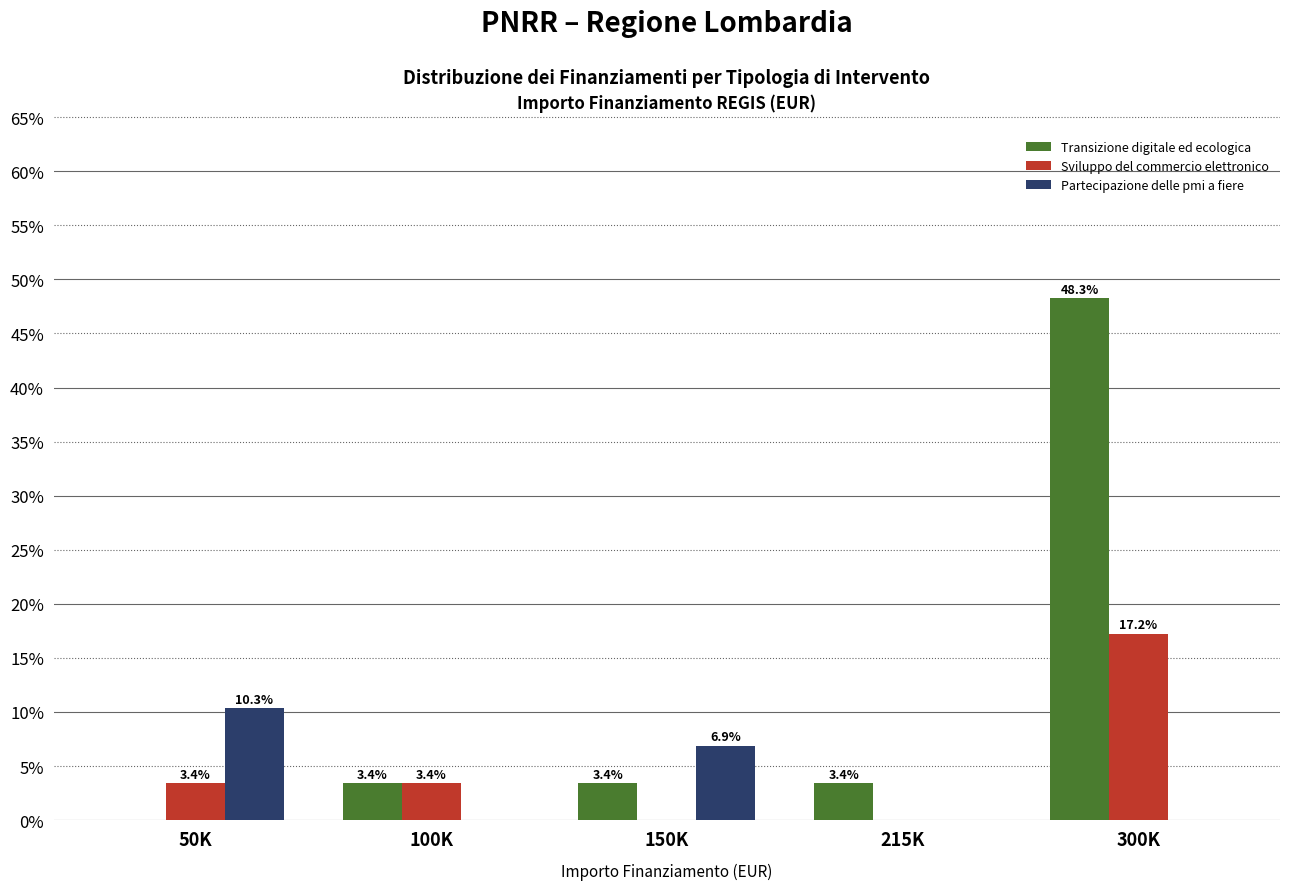

How many values in Sviluppo del commercio elettronico are above zero?

3